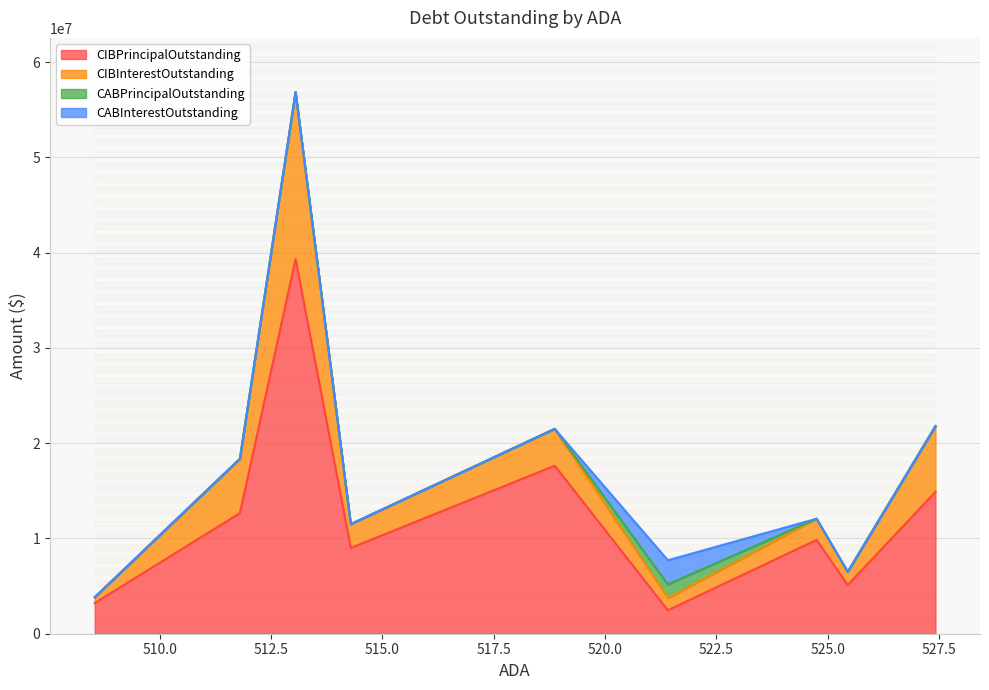

Rank the categories by CABInterestOutstanding value from highest to lowest.

521.41, 527.42, 525.45, 524.75, 518.87, 514.29, 513.05, 511.8, 508.54